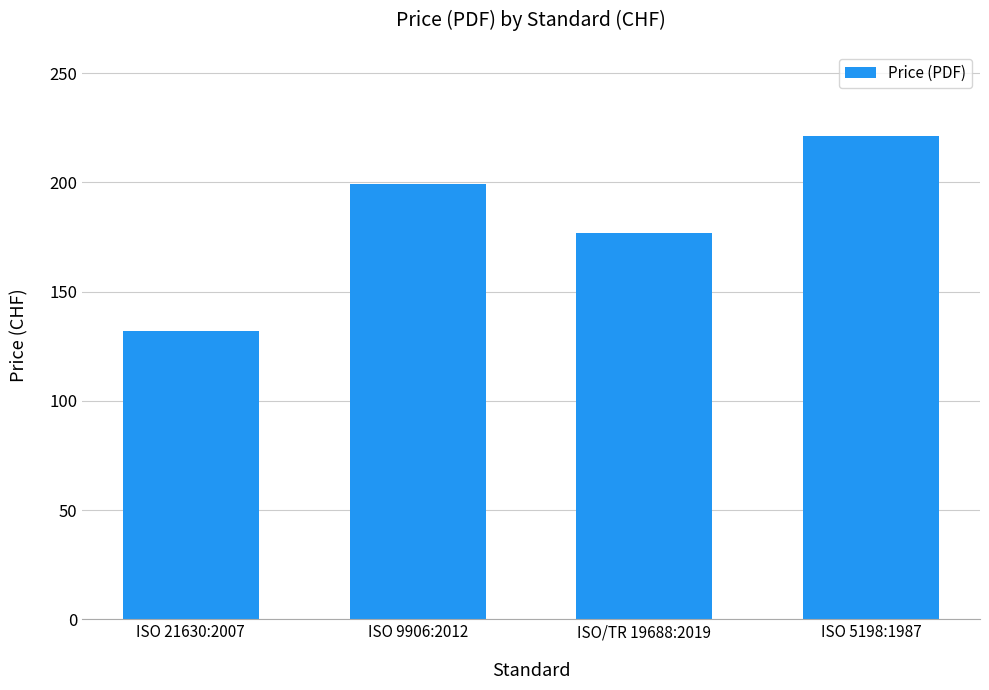

Where is the data nearest to the value 176?

ISO/TR 19688:2019